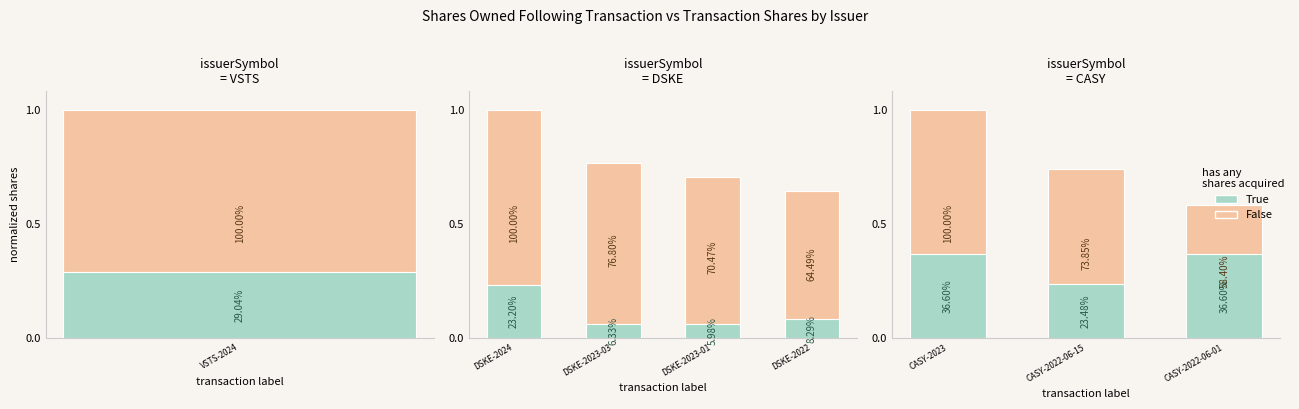

Which series has the widest spread of values?

False